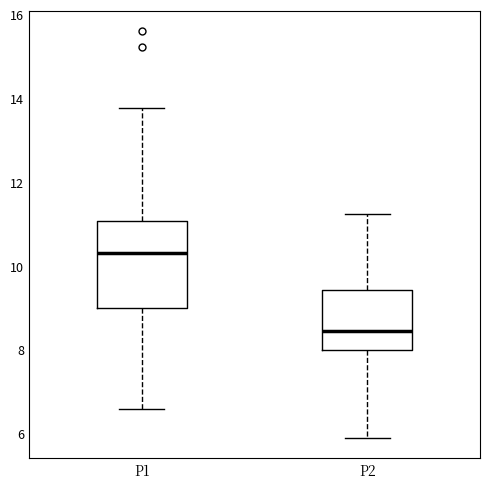

Which box is the tallest, from its lower edge to its upper edge?

P1